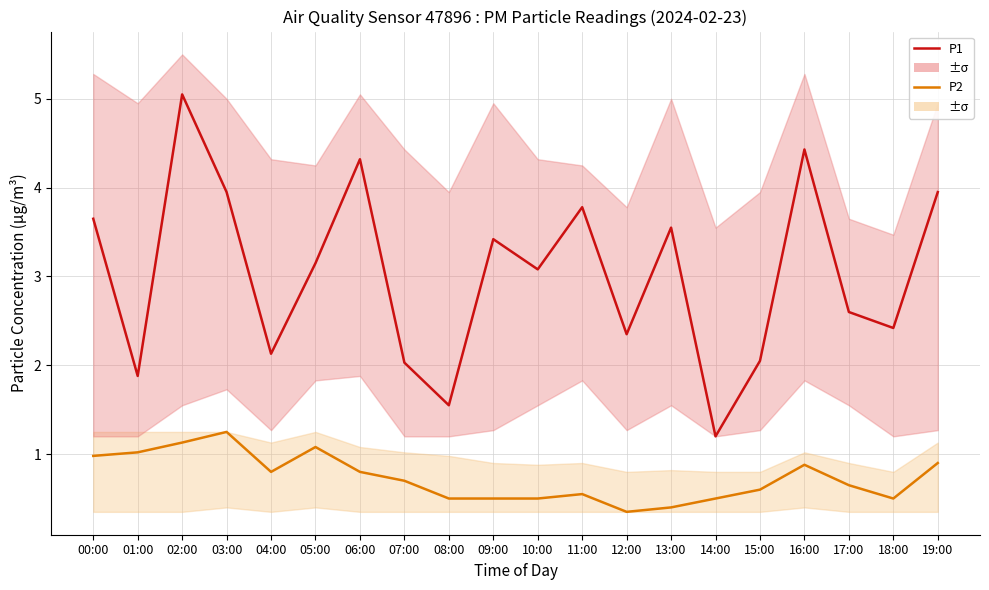

How many data points does each series have?

20